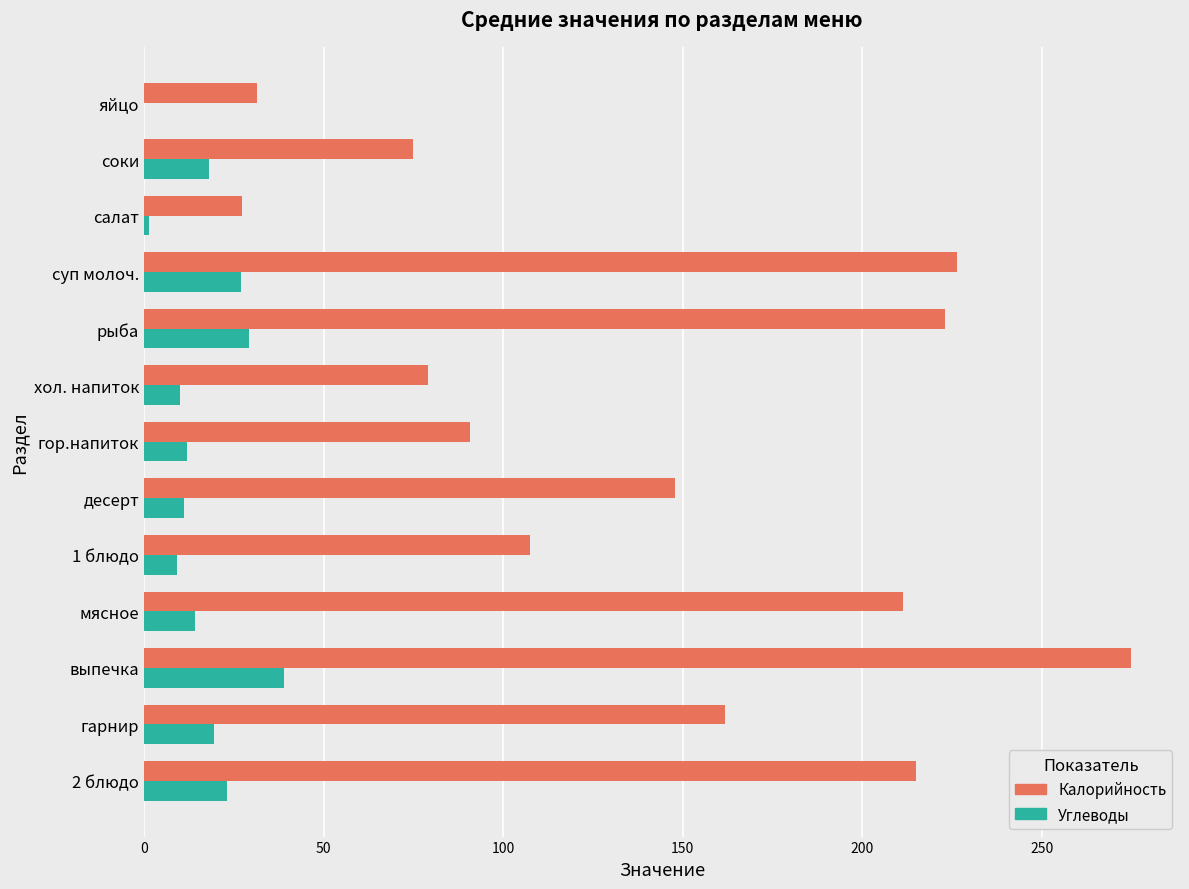

What is the approximate value of Калорийность at гор.напиток?

90.9